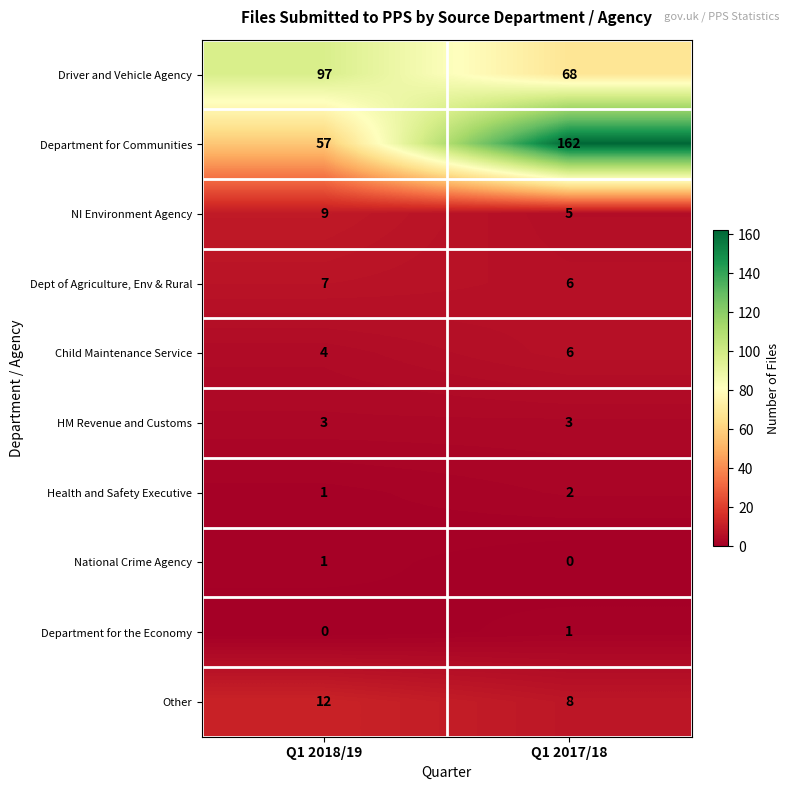

Is it true that Dept of Agriculture, Env & Rural equals 6 at Q1 2017/18?

True